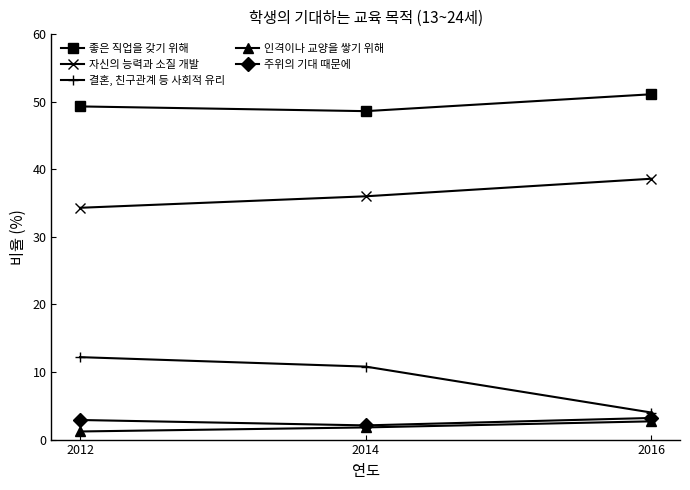

The value of 좋은 직업을 갖기 위해 at 2014 is 48.6. True or false?

True